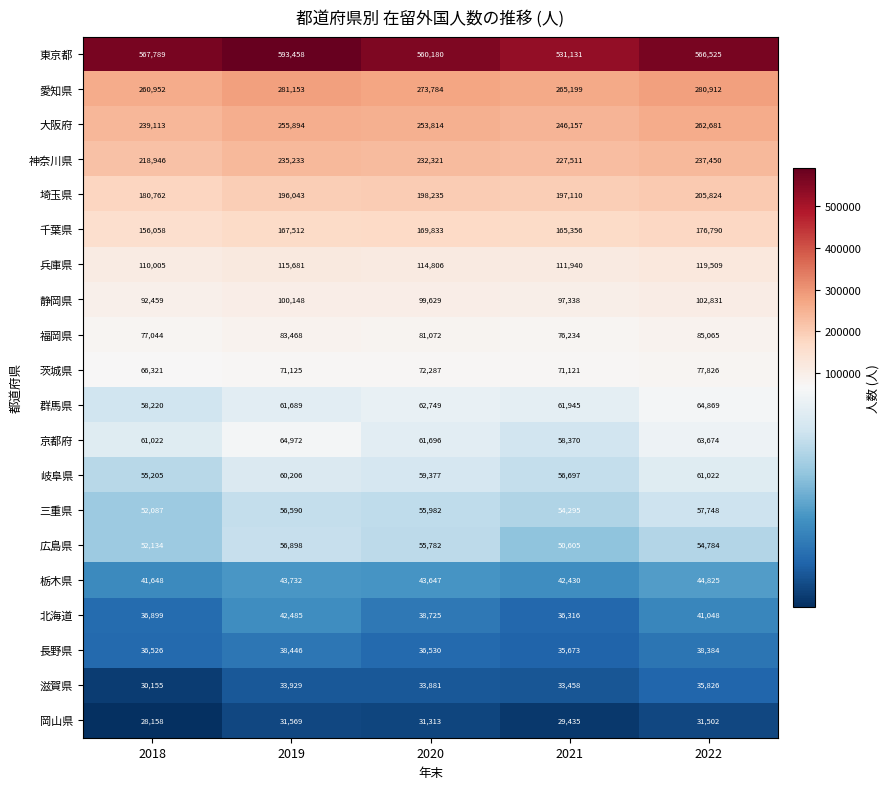

Rank the categories by 東京都 value from lowest to highest.

2021, 2020, 2022, 2018, 2019